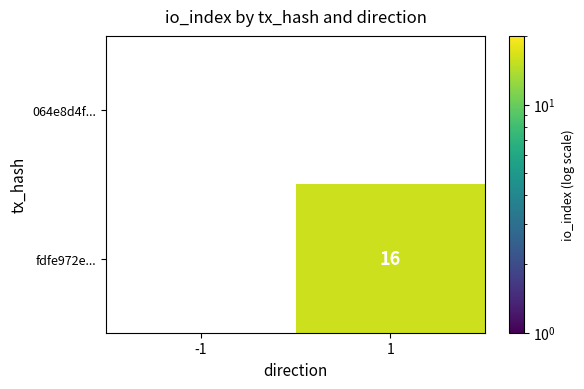

How many series are shown in this chart?

2